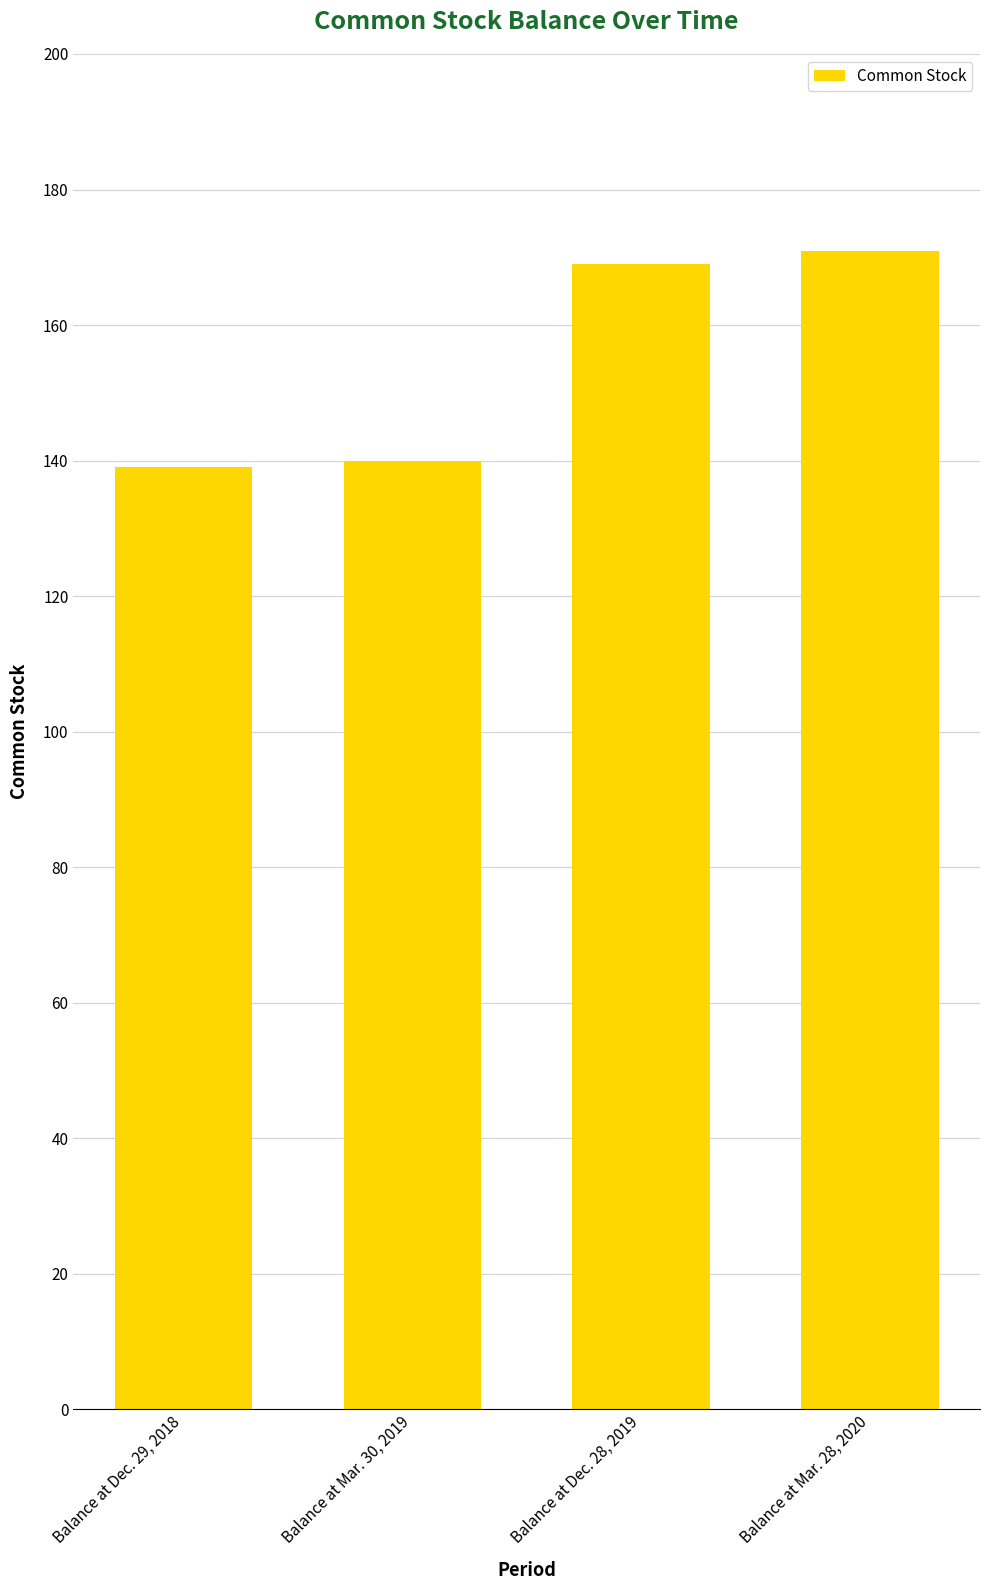

Between Balance at Dec. 29, 2018 and Balance at Dec. 28, 2019, which is larger?

Balance at Dec. 28, 2019